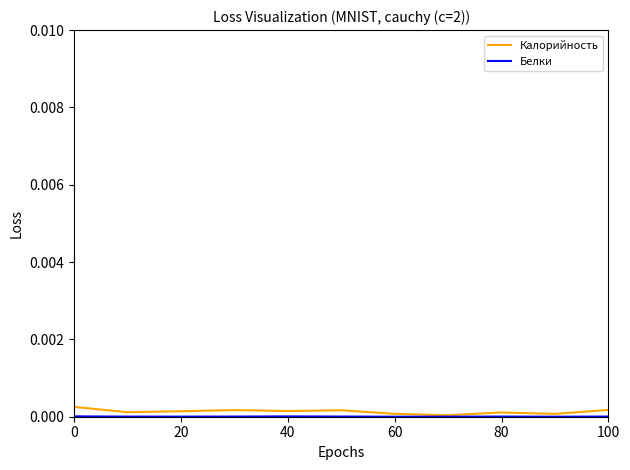

Which series has the widest spread of values?

Калорийность